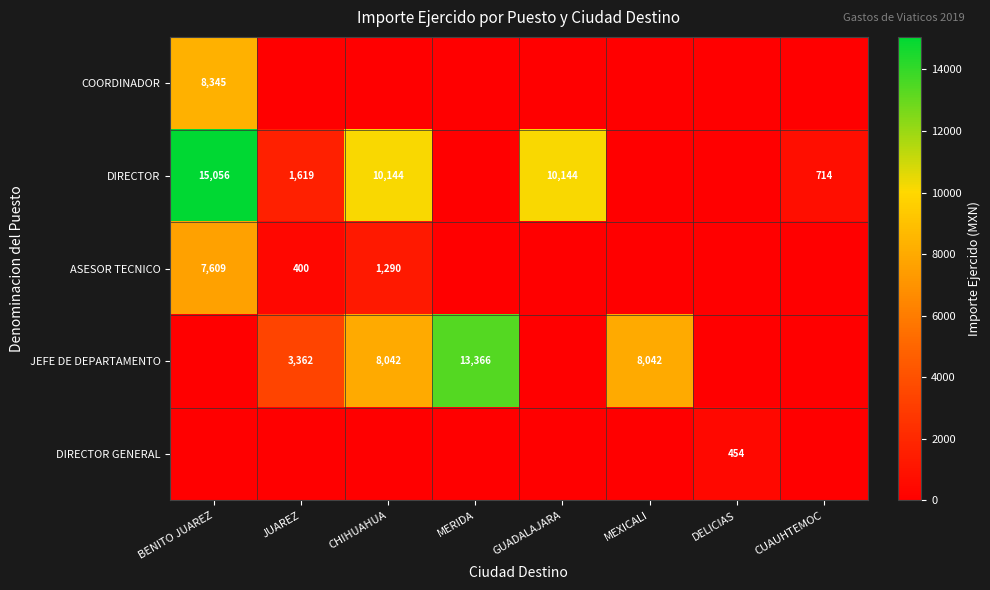

True or false: JEFE DE DEPARTAMENTO has a value of 21830 at MERIDA.

False